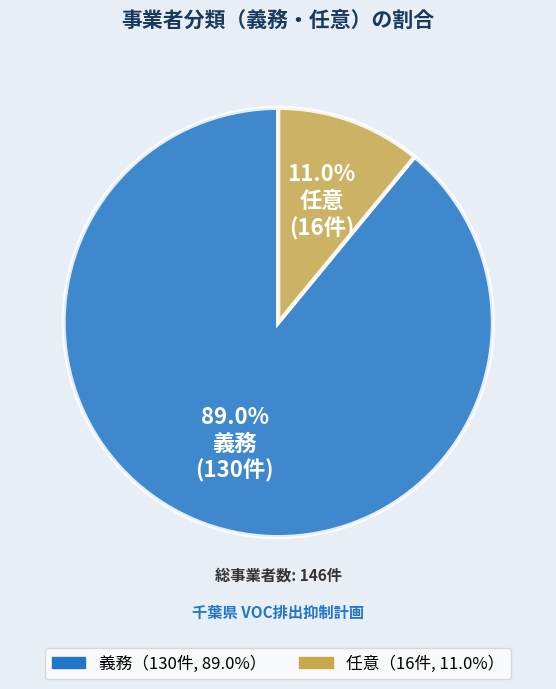

To the nearest percent, what portion does 任意 represent?

11%